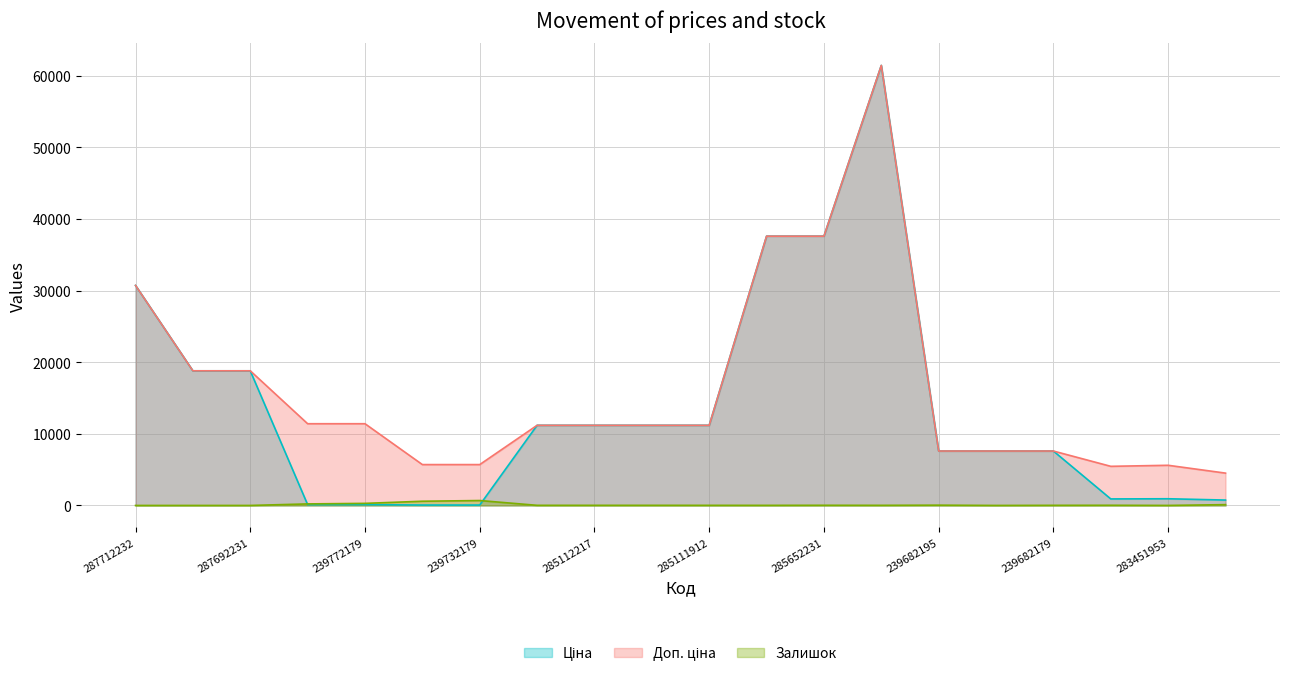

How many intersections are there between Ціна and Залишок?

2